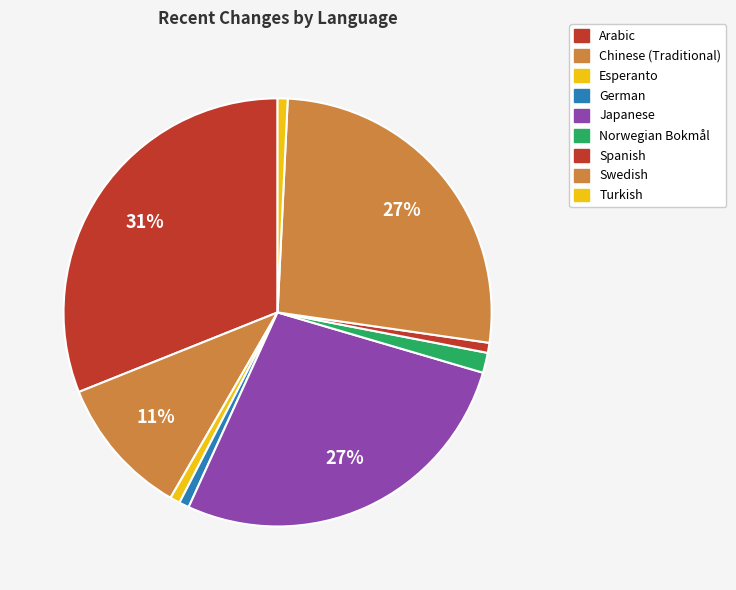

How many segments does this pie chart have?

9